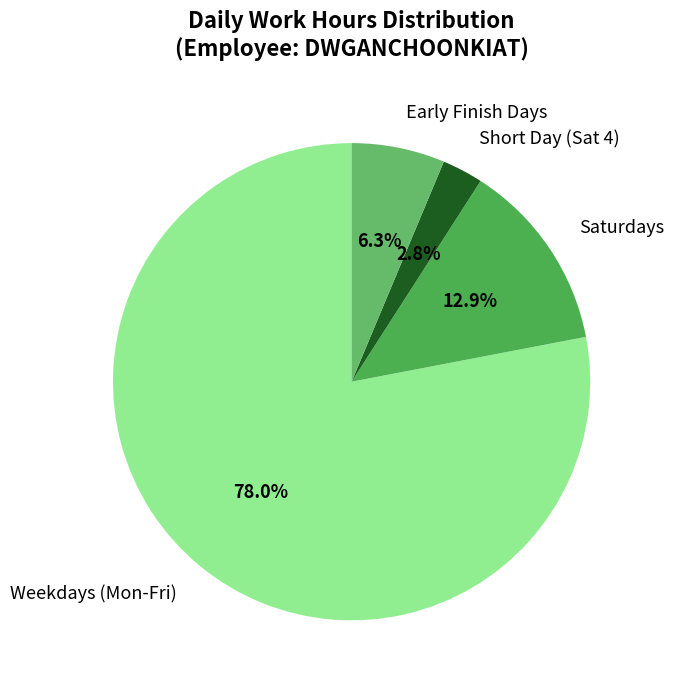

What portion of the pie excludes Short Day (Sat 4)?

97.2%